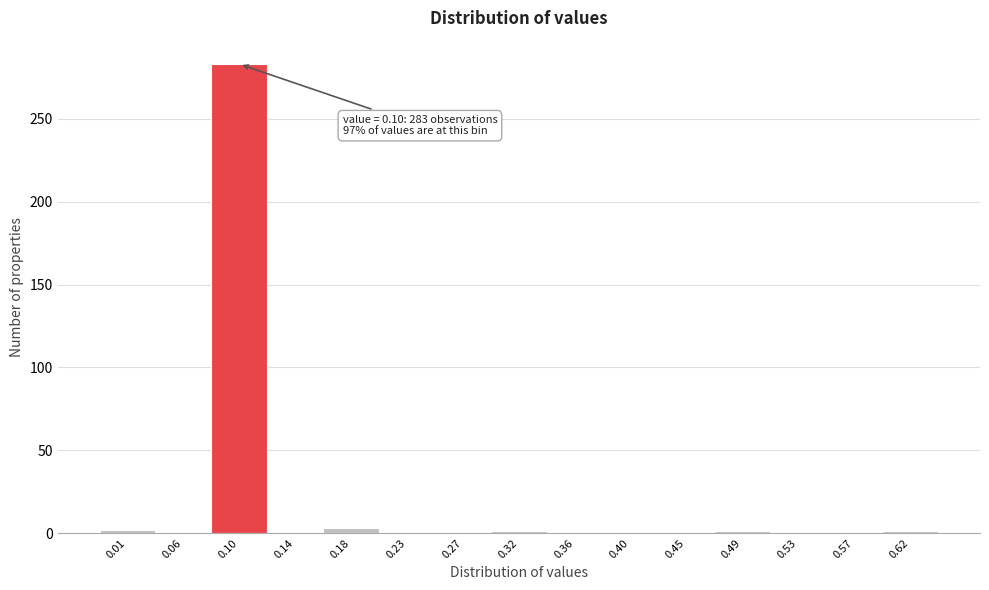

Over which range of the x-axis is the bar tallest?

0.075 to 0.120